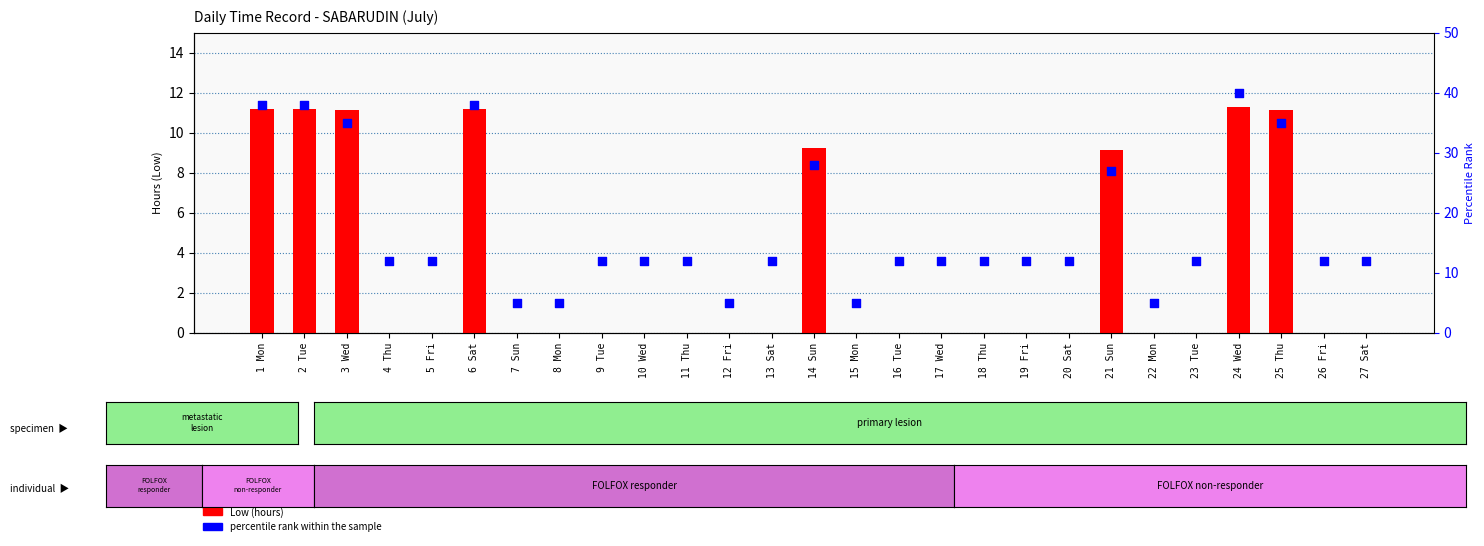

What are all the series names shown in the legend?

Low (hours), percentile rank within the sample